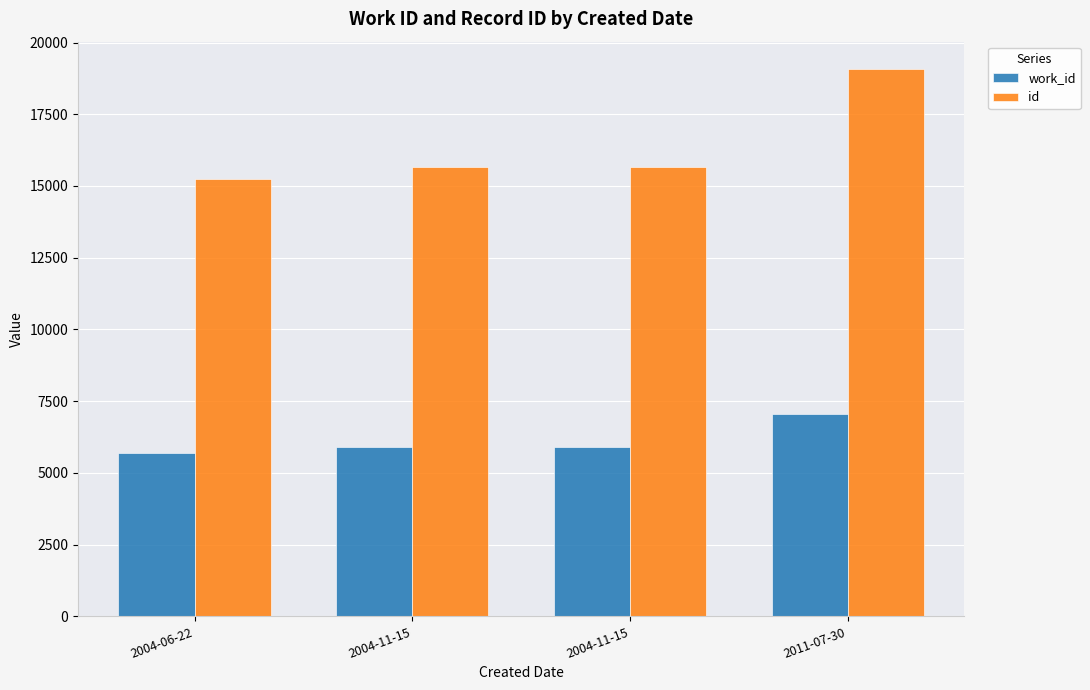

Count the number of categories in the chart.

4